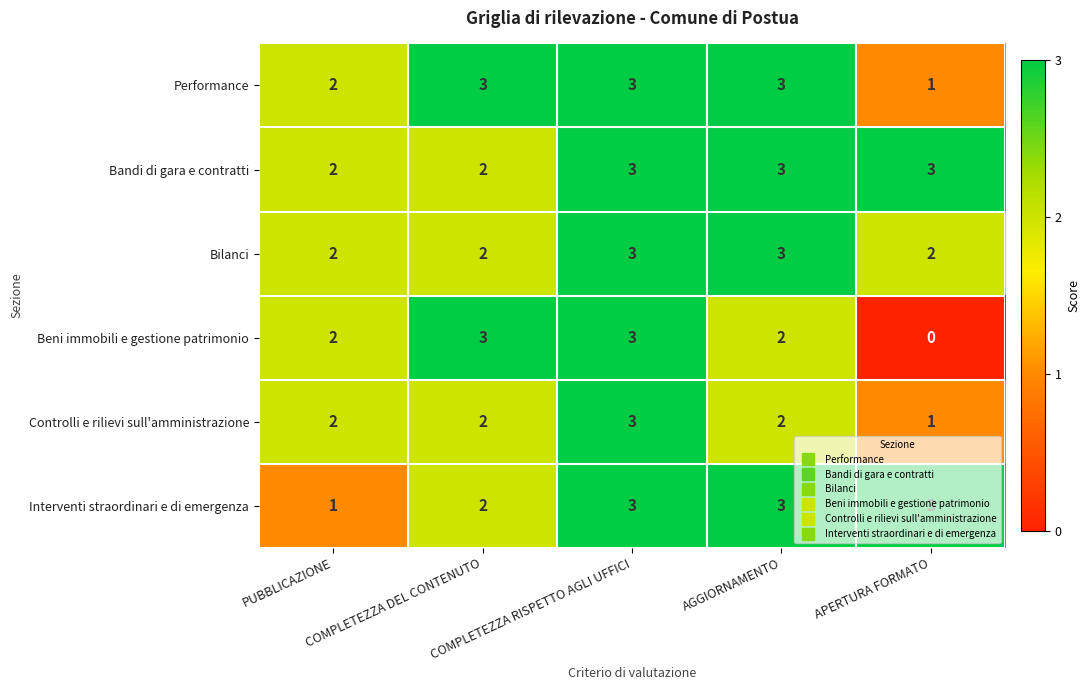

Which series has the largest total across all categories?

Bandi di gara e contratti